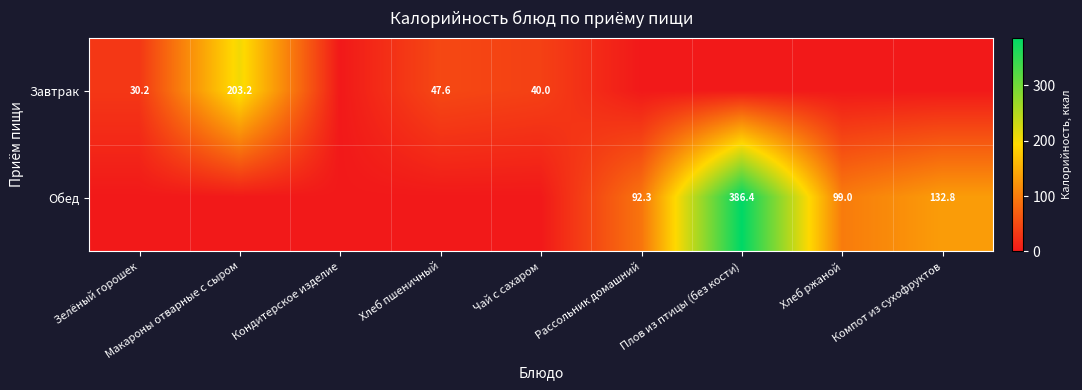

Is it true that Обед equals 79.3 at Компот из сухофруктов?

False